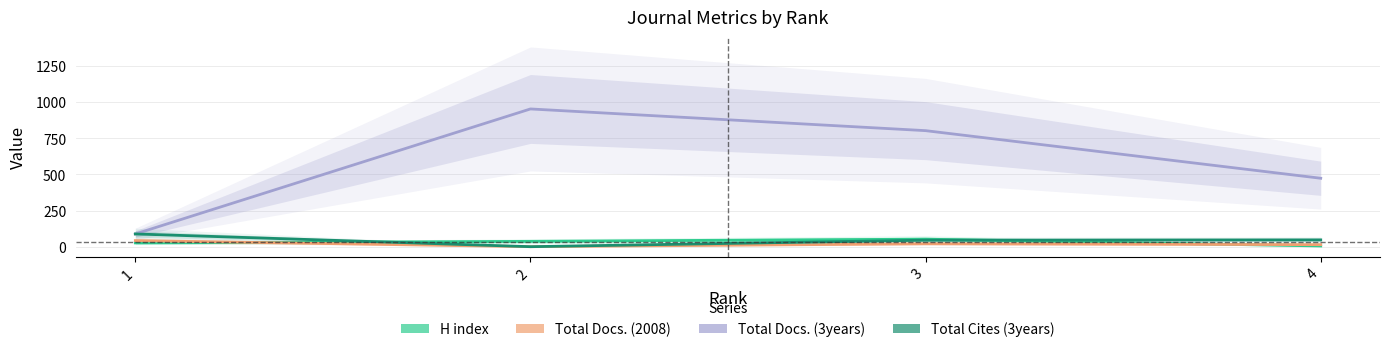

Where is the first local minimum for Total Cites (3years)?

2